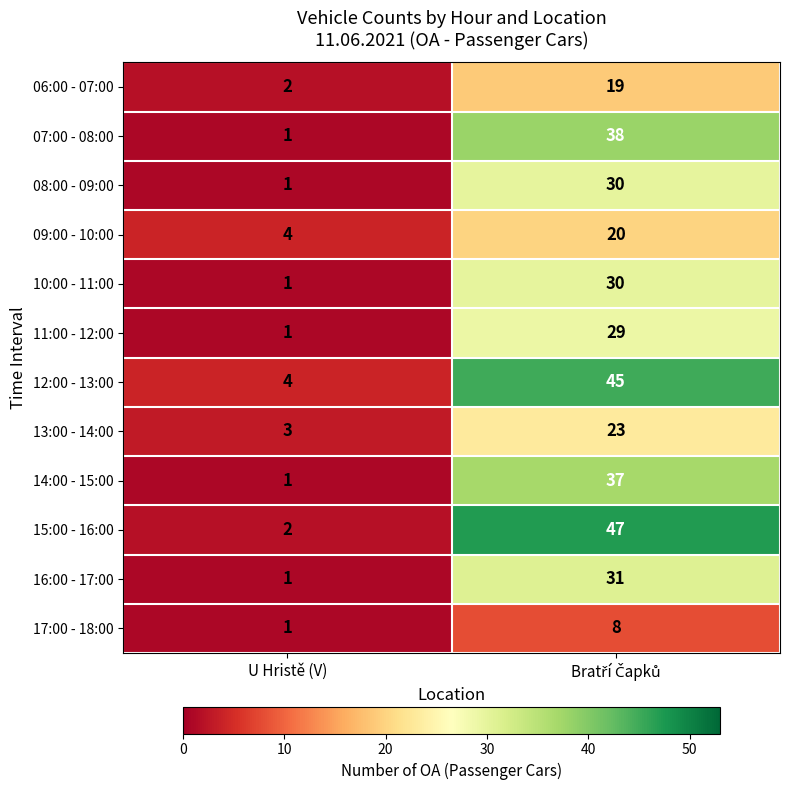

What is the difference between the maximum and minimum values in the 13:00 - 14:00 series?

20